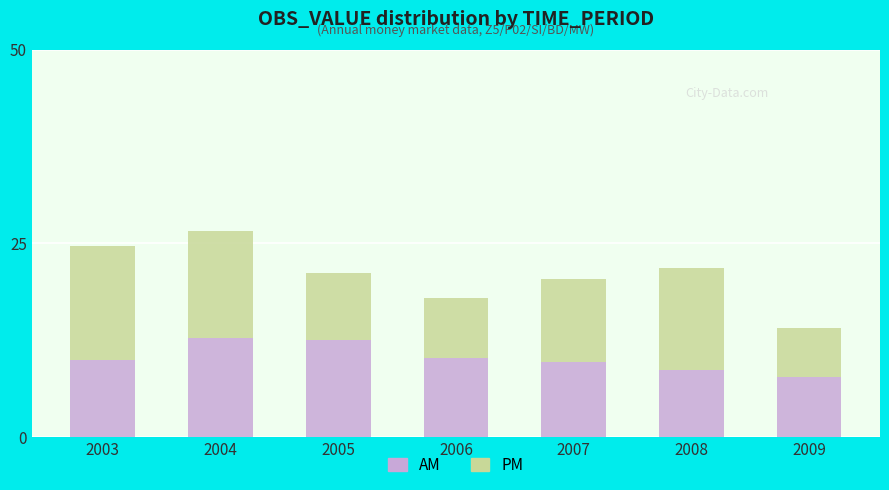

Reading left to right, list the values for the AM series.

2003=9.9	2004=12.8	2005=12.5	2006=10.3	2007=9.6	2008=8.7	2009=7.7